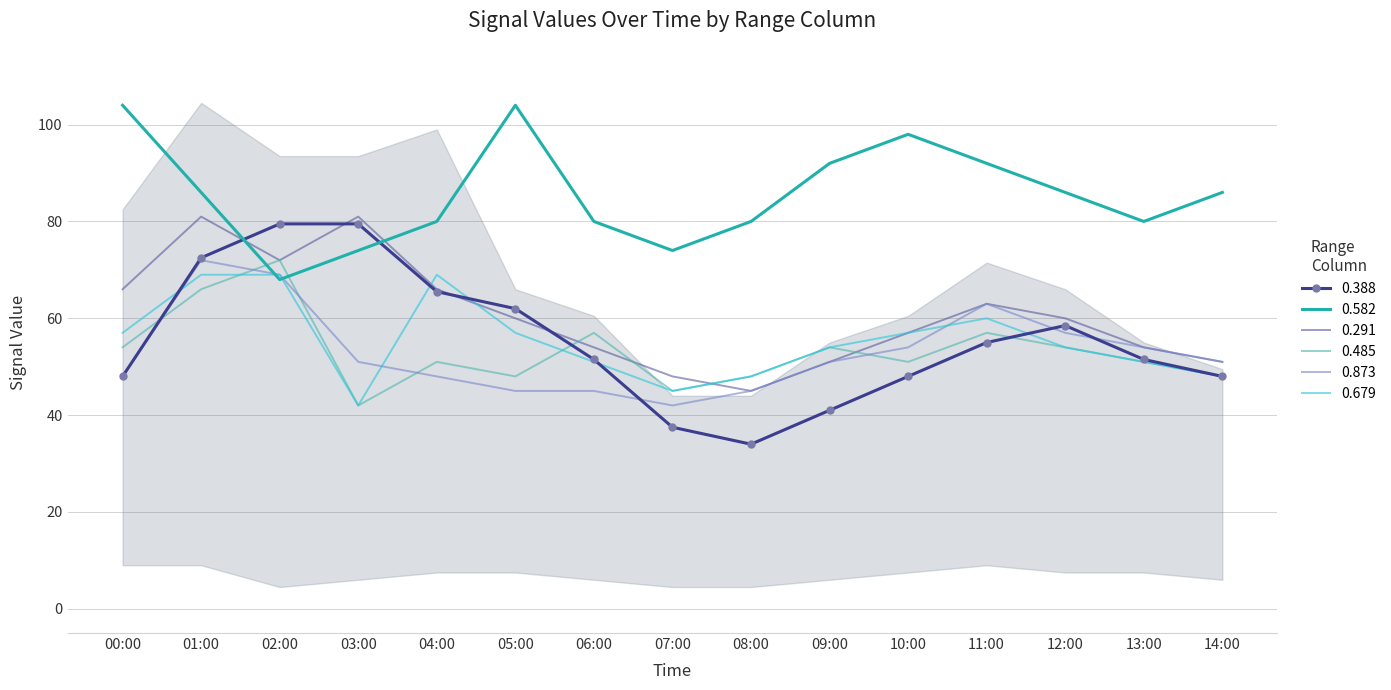

True or false: 0.291 has more than 2 interior local peaks.

True